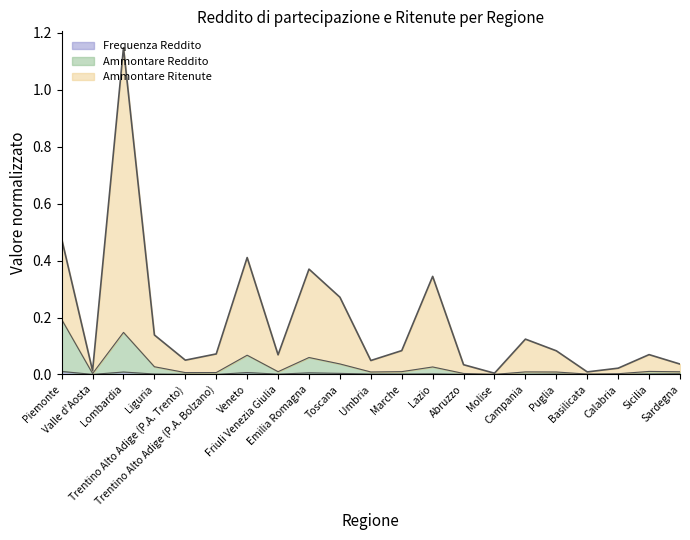

What are all the series names shown in the legend?

Frequenza Reddito, Ammontare Reddito, Ammontare Ritenute